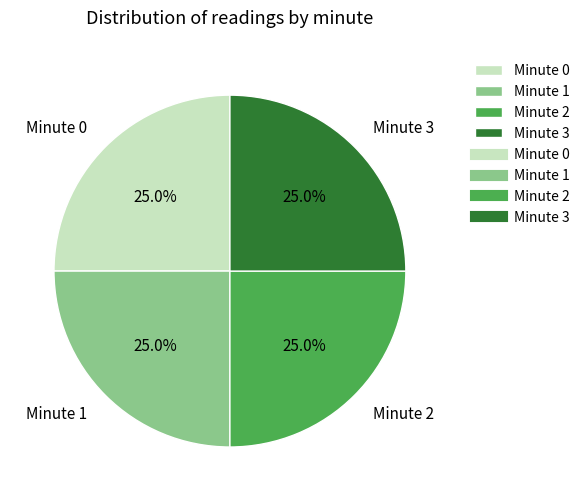

Is there any slice that represents more than half of the pie?

No